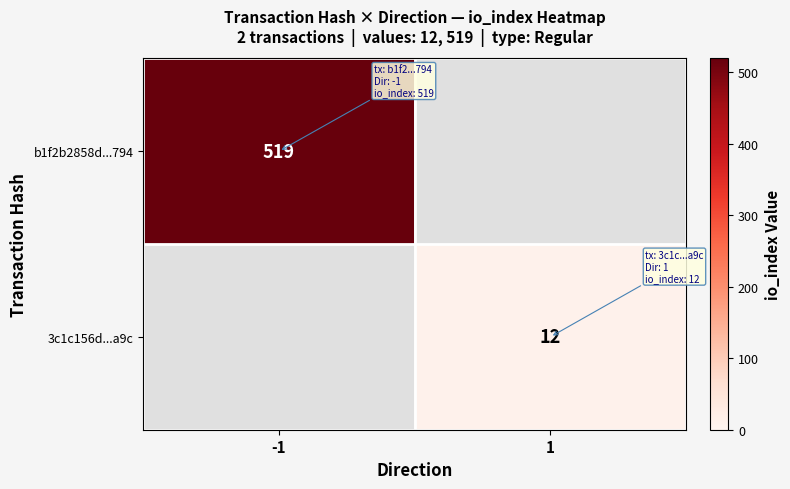

Is it true that b1f2b2858d...794 equals 330 at -1?

False